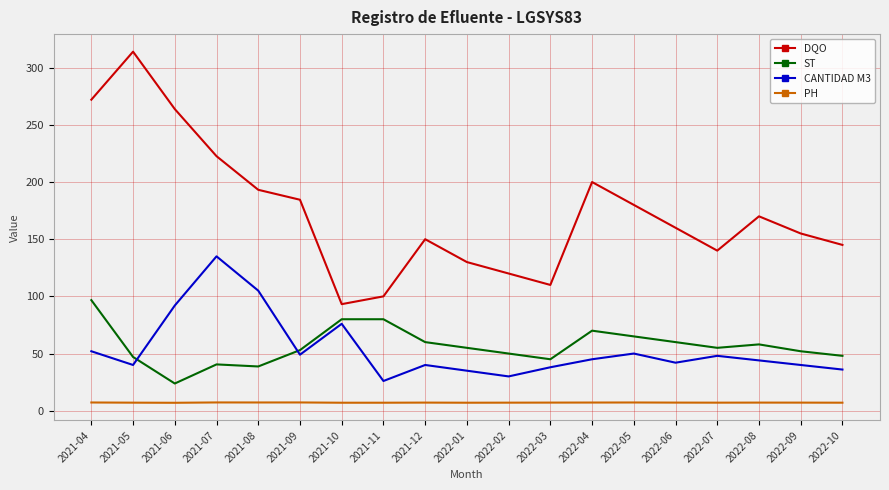

What is the minimum value for CANTIDAD M3?

26.0